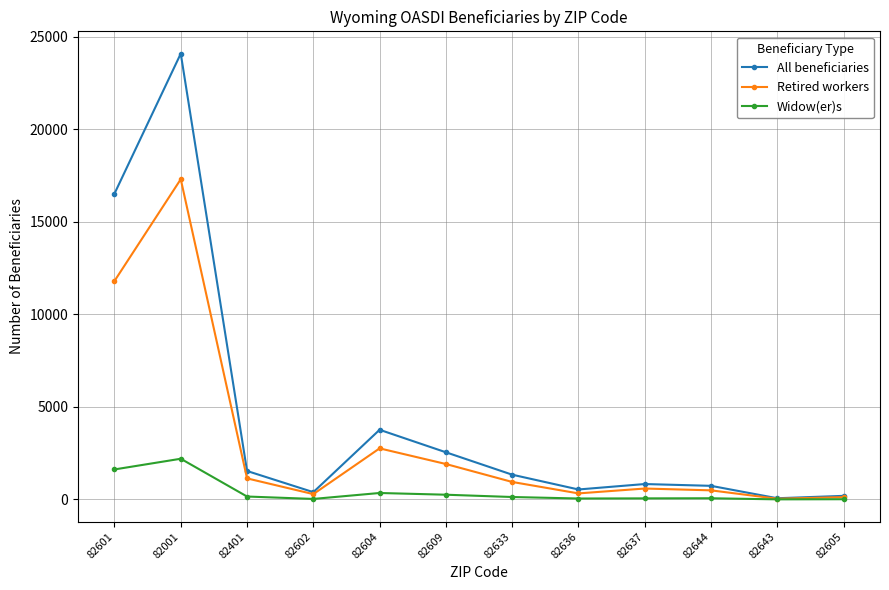

Which series has the largest total across all categories?

All beneficiaries